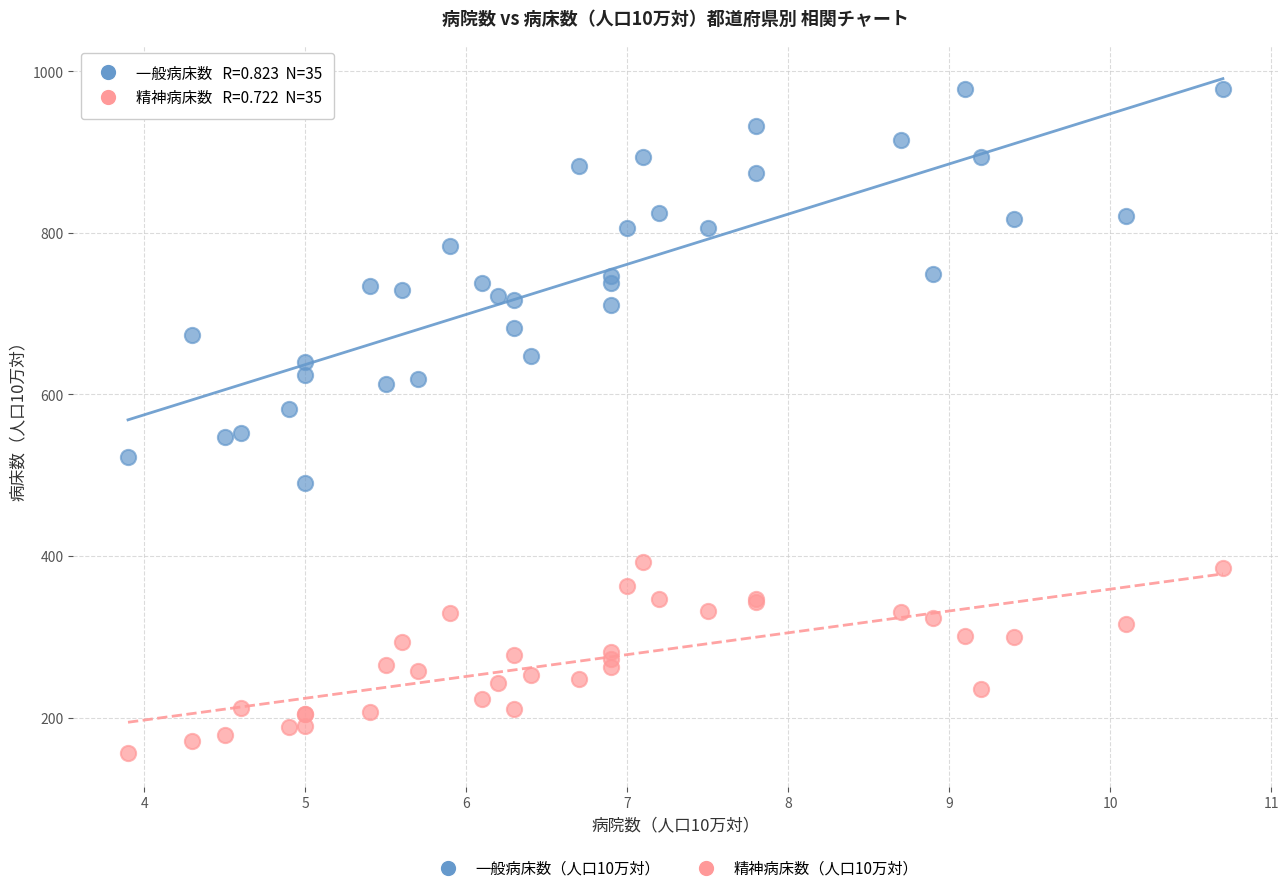

Which series reaches the maximum Y coordinate?

一般病床数（人口10万対）